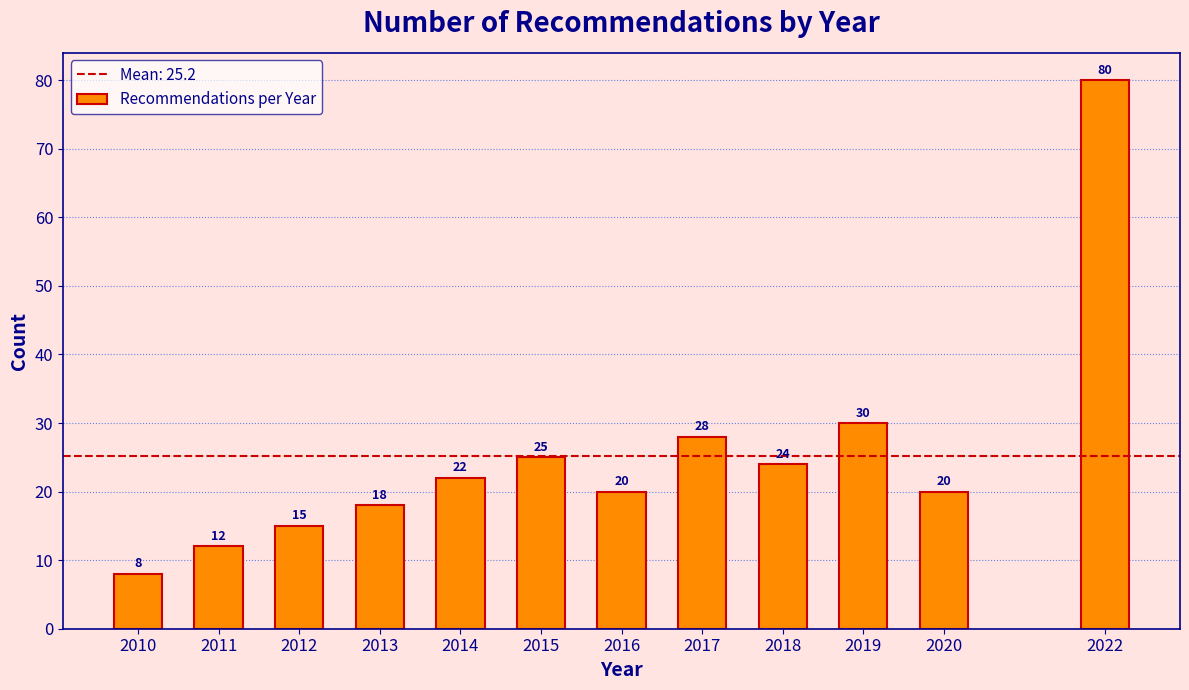

Reading right to left, what are all the values shown in this chart?

2022=80	2020=20	2019=30	2018=24	2017=28	2016=20	2015=25	2014=22	2013=18	2012=15	2011=12	2010=8